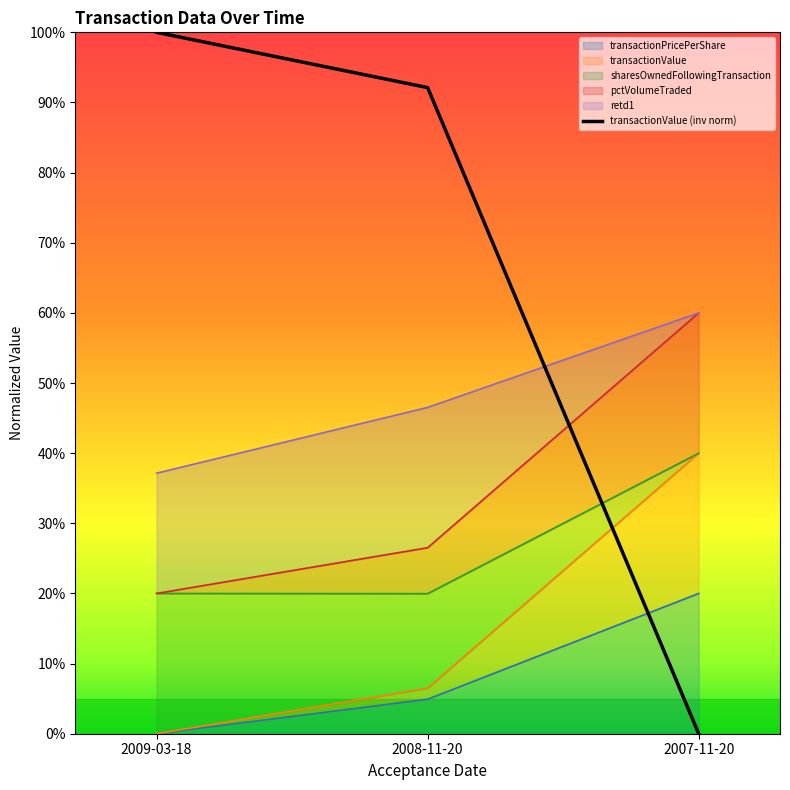

Count the sharesOwnedFollowingTransaction values in the range 0 to 1.

3